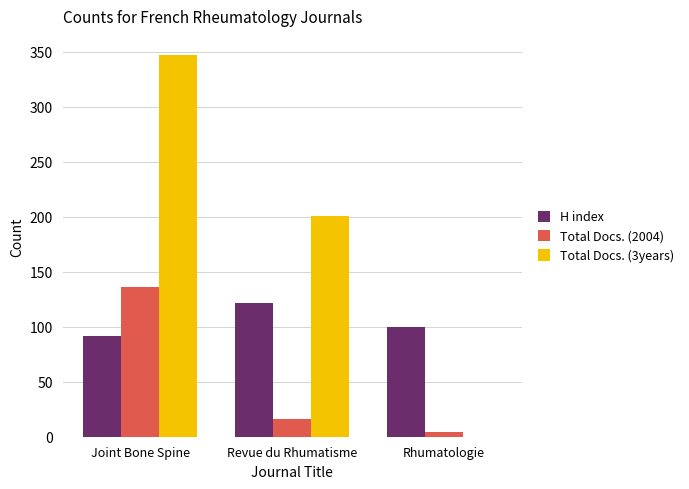

At which label does Total Docs. (2004) reach its peak?

Joint Bone Spine